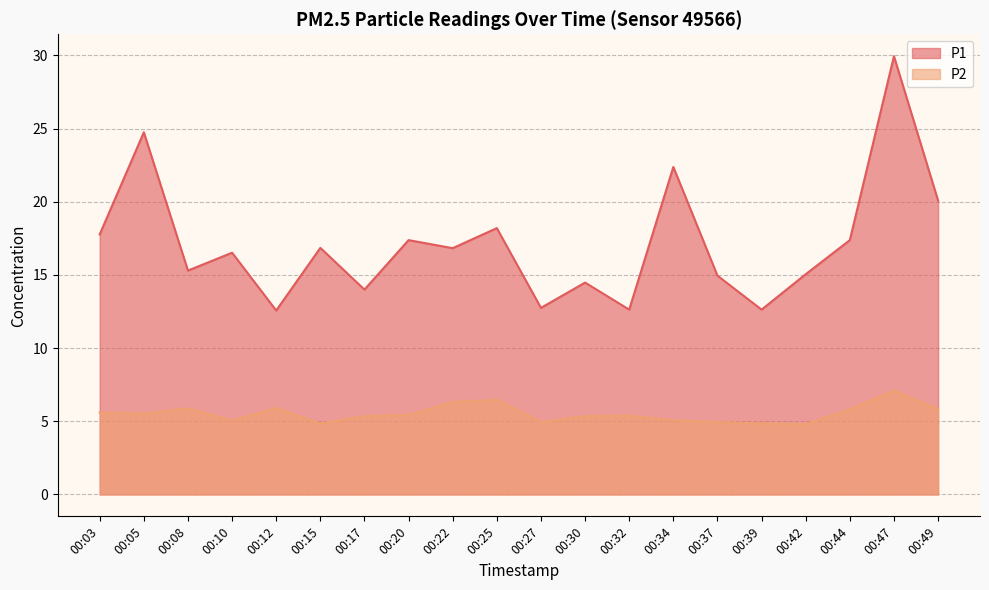

Is it true that P1 equals 15.1 at 00:42?

True